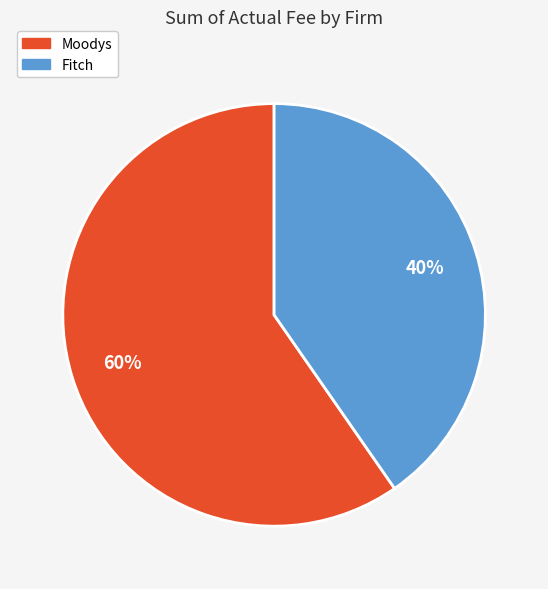

Rank the categories by value from lowest to highest.

Fitch, Moodys